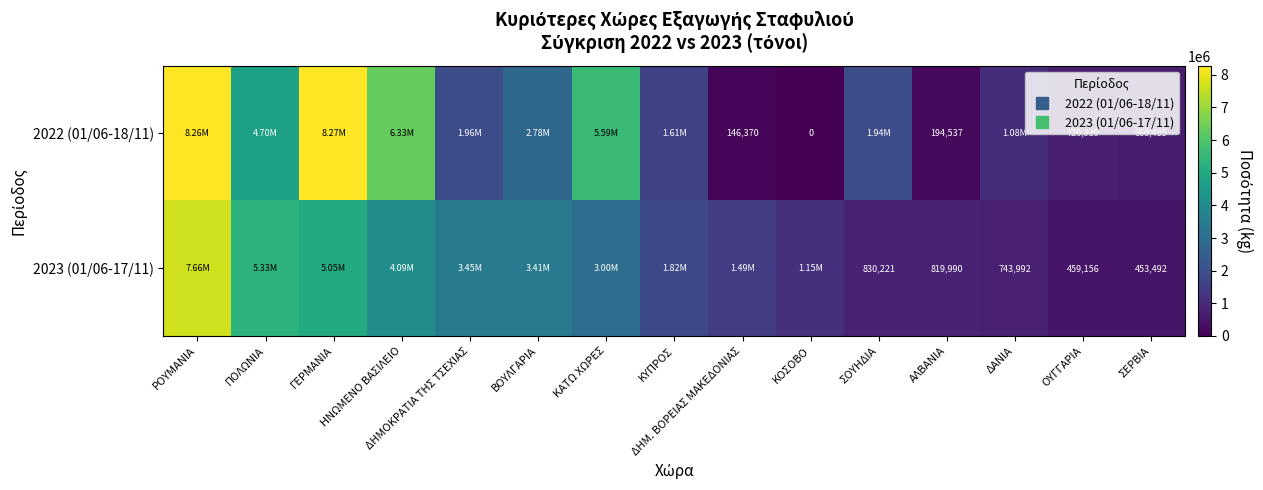

Rank the series by their maximum value, from lowest to highest.

2023 (01/06-17/11), 2022 (01/06-18/11)